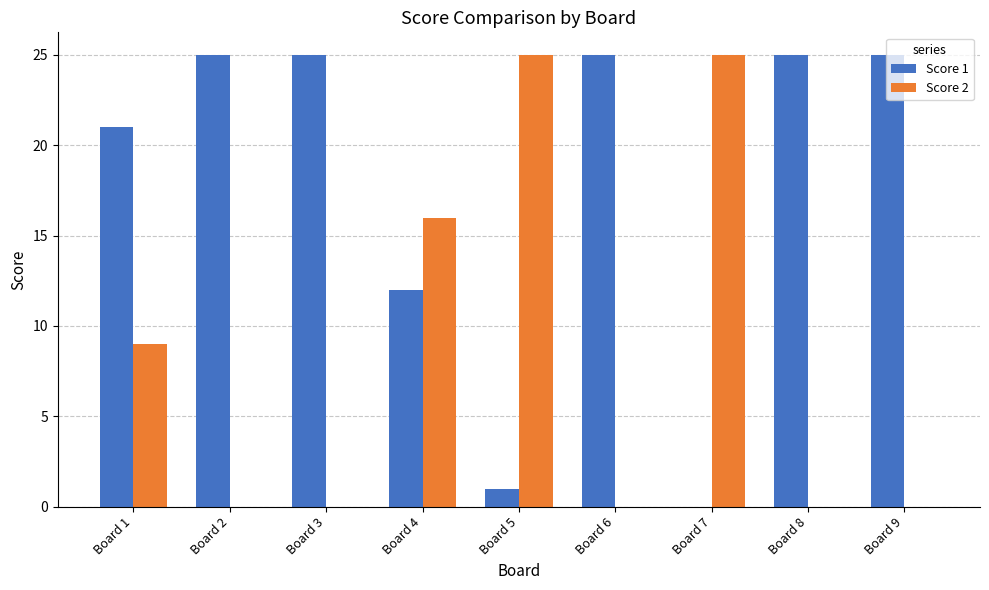

Where is Score 2 nearest to the value 12?

Board 1